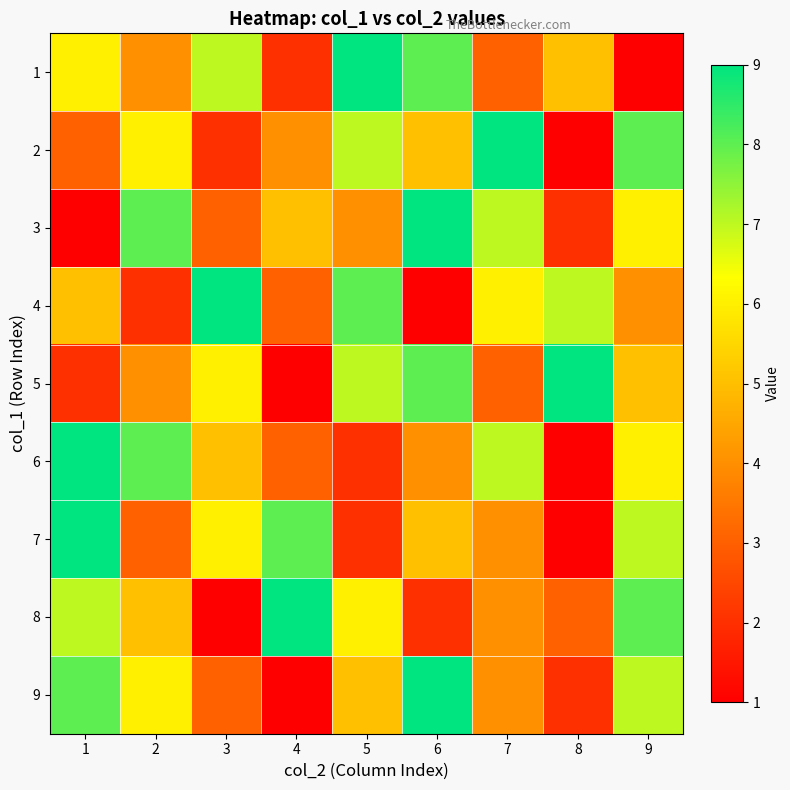

Reading left to right, extract all data points from this chart.

1: 1=6	2=4	3=7	4=2	5=9	6=8	7=3	8=5	9=1
2: 1=3	2=6	3=2	4=4	5=7	6=5	7=9	8=1	9=8
3: 1=1	2=8	3=3	4=5	5=4	6=9	7=7	8=2	9=6
4: 1=5	2=2	3=9	4=3	5=8	6=1	7=6	8=7	9=4
5: 1=2	2=4	3=6	4=1	5=7	6=8	7=3	8=9	9=5
6: 1=9	2=8	3=5	4=3	5=2	6=4	7=7	8=1	9=6
7: 1=9	2=3	3=6	4=8	5=2	6=5	7=4	8=1	9=7
8: 1=7	2=5	3=1	4=9	5=6	6=2	7=4	8=3	9=8
9: 1=8	2=6	3=3	4=1	5=5	6=9	7=4	8=2	9=7